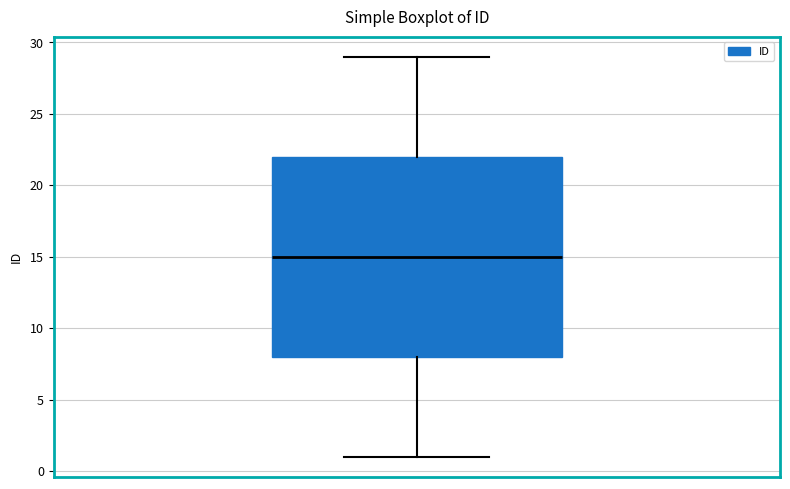

Transcribe this box plot: give where the median line is, the range the box spans, and where the two whiskers end, as read against the y-axis. The values are not printed on the chart, so give them approximately, as read against the axis.

median 15, box 8 to 22, whiskers 1 to 29